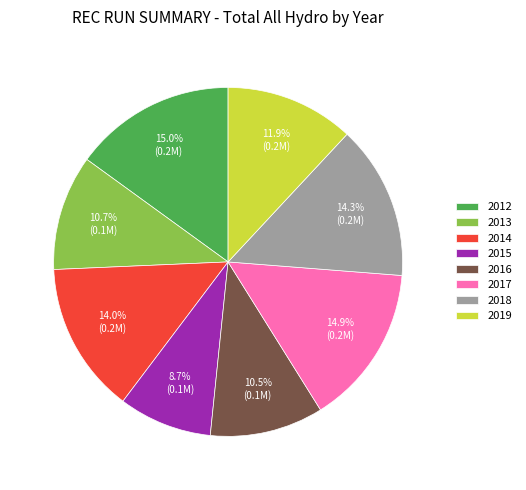

Does any single category account for the majority?

No